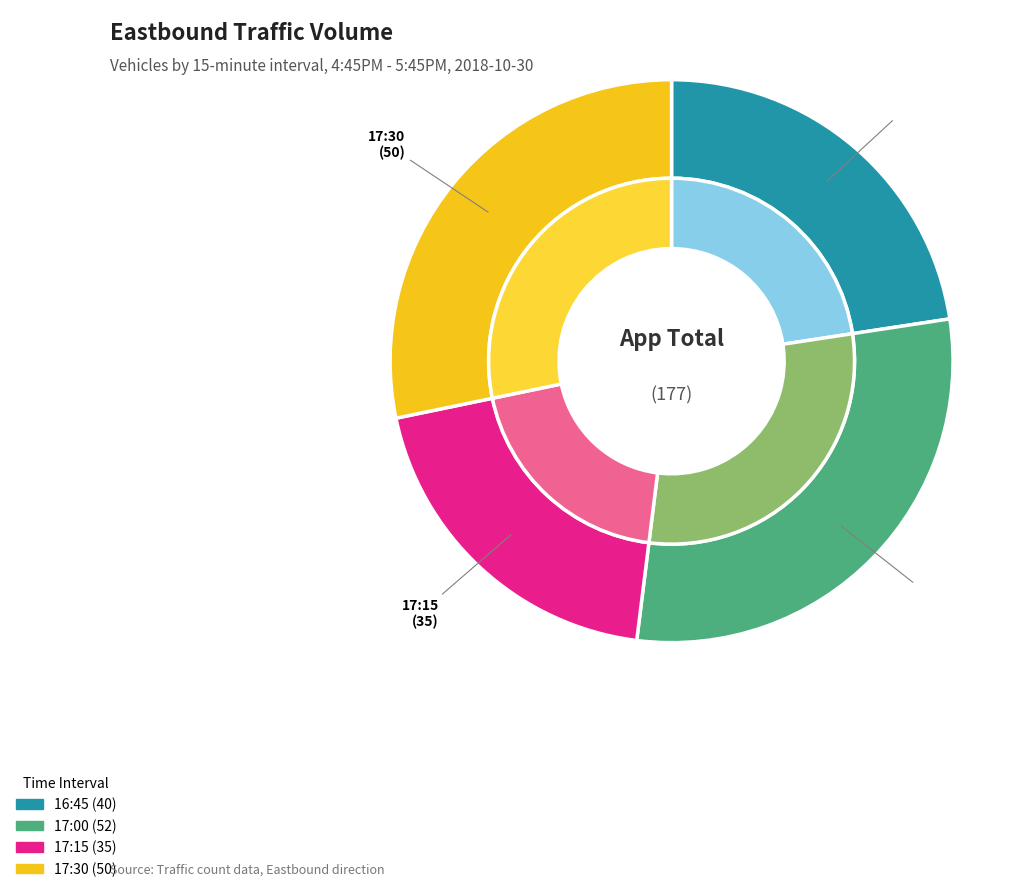

Does 2018-10-30 17:15:00 account for over 50% of the chart?

No